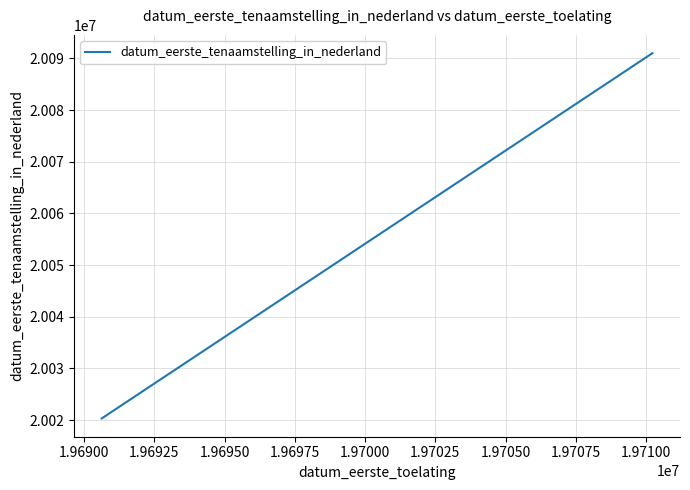

What is the value of the 1st point from the left?

20020328